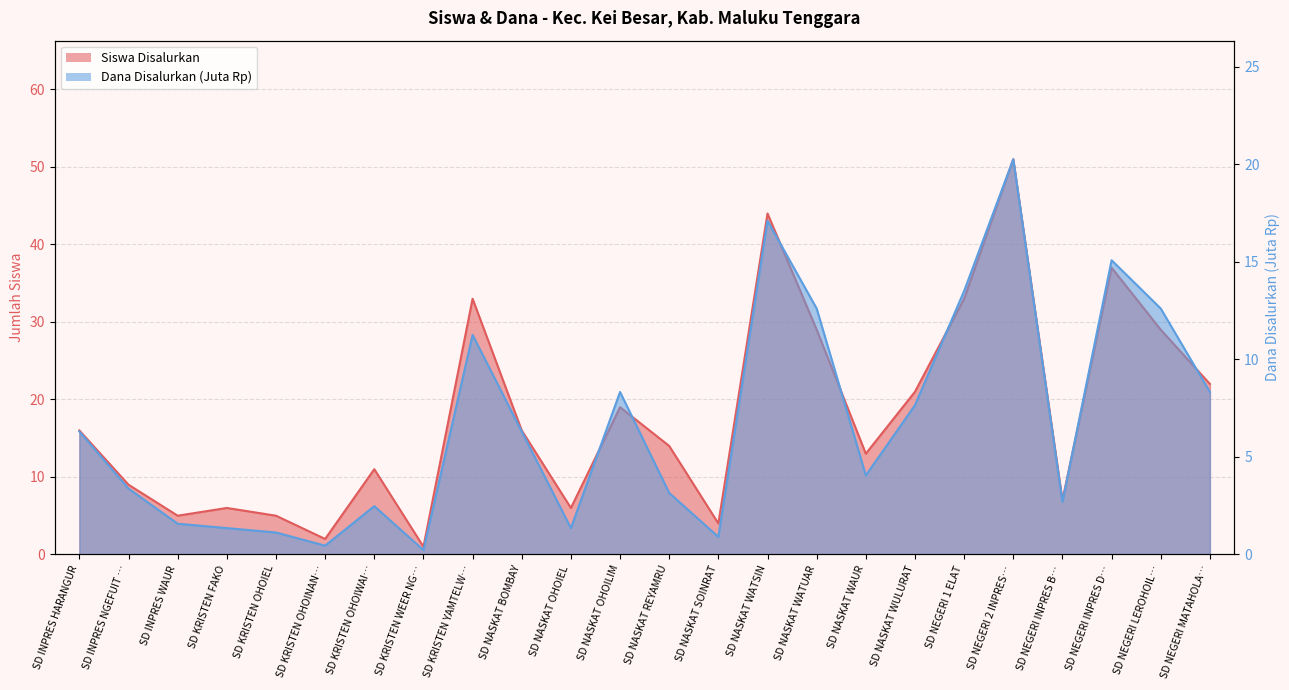

Rank the categories by Dana Disalurkan (Juta) value from highest to lowest.

SD NEGERI 2 INPRES…, SD NASKAT WATSIN, SD NEGERI INPRES D…, SD NEGERI 1 ELAT, SD NASKAT WATUAR, SD NEGERI LEROHOIL…, SD KRISTEN YAMTELW…, SD NASKAT OHOILIM, SD NEGERI MATAHOLA…, SD NASKAT WULURAT, SD INPRES HARANGUR, SD NASKAT BOMBAY, SD NASKAT WAUR, SD INPRES NGEFUIT …, SD NASKAT REYAMRU, SD NEGERI INPRES B…, SD KRISTEN OHOIWAI…, SD INPRES WAUR, SD KRISTEN FAKO, SD NASKAT OHOIEL, SD KRISTEN OHOIEL, SD NASKAT SOINRAT, SD KRISTEN OHOINAN…, SD KRISTEN WEER NG…